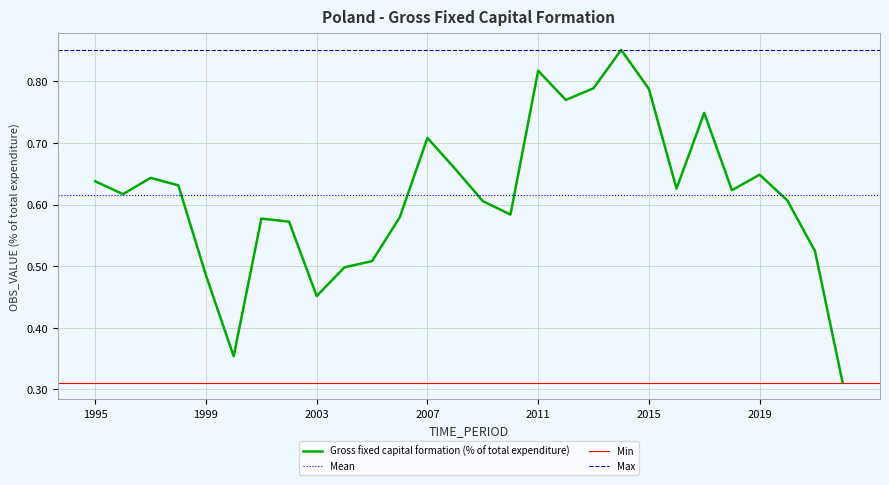

Is it true that the value at 2021 is 0.7?

False